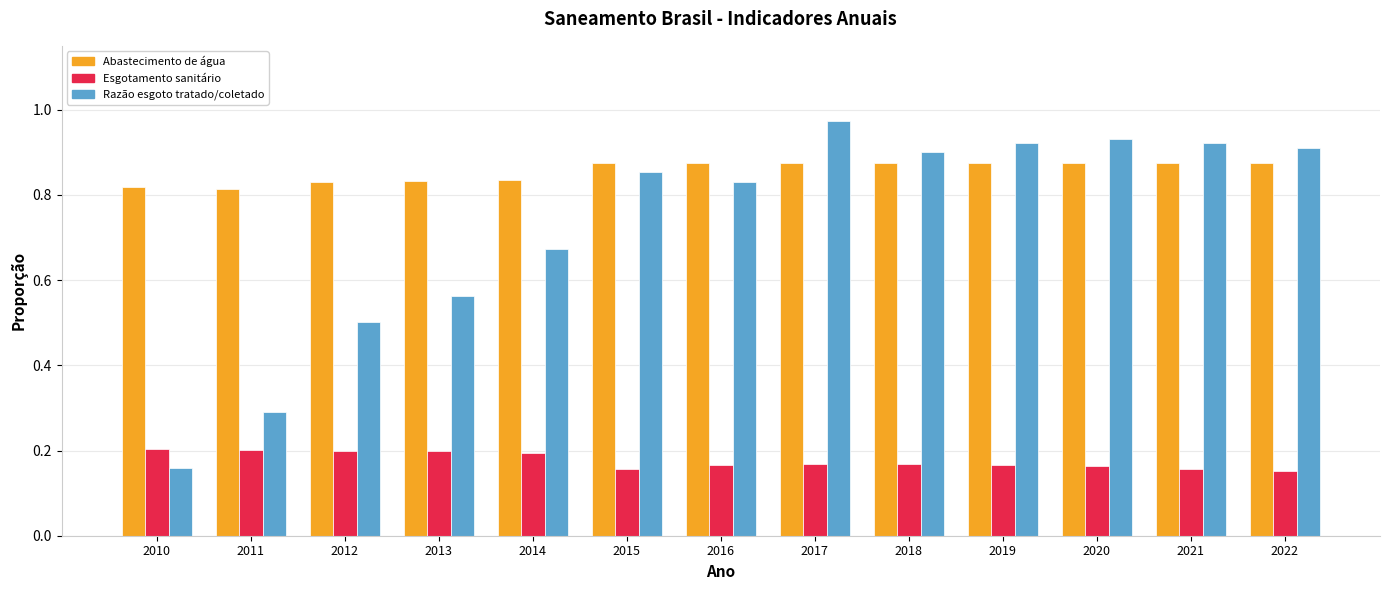

At which category does the chart reach its peak across all series?

2017